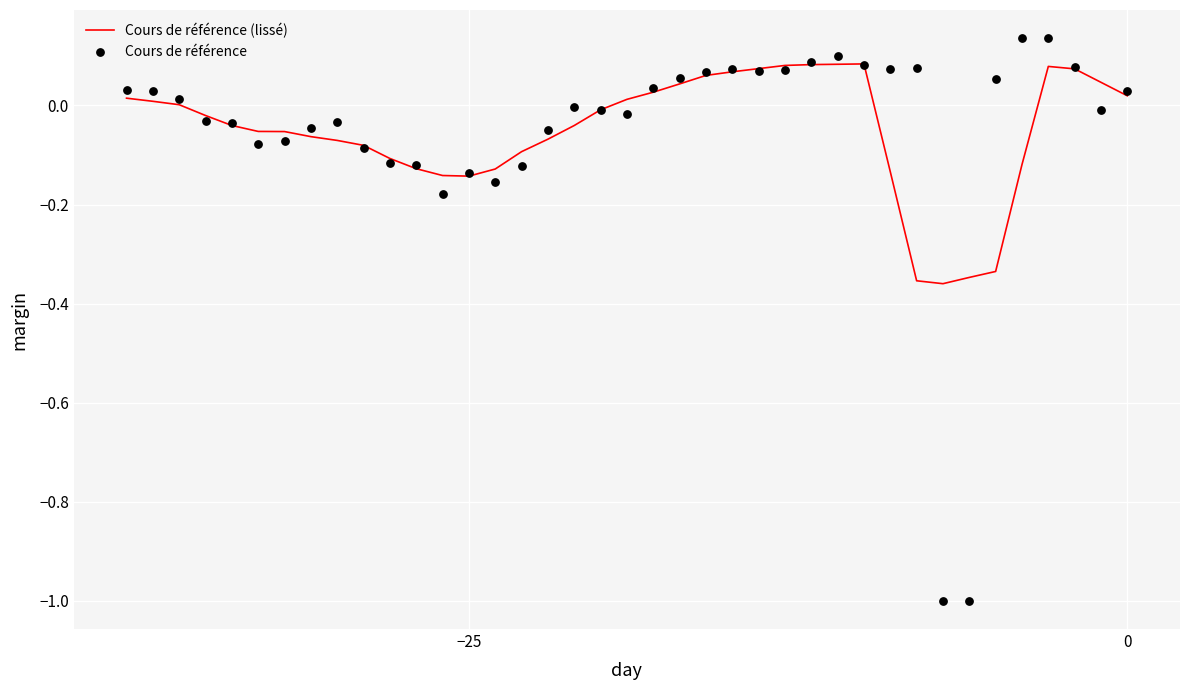

What are all the series names shown in the legend?

Cours de référence (lissé), Cours de référence